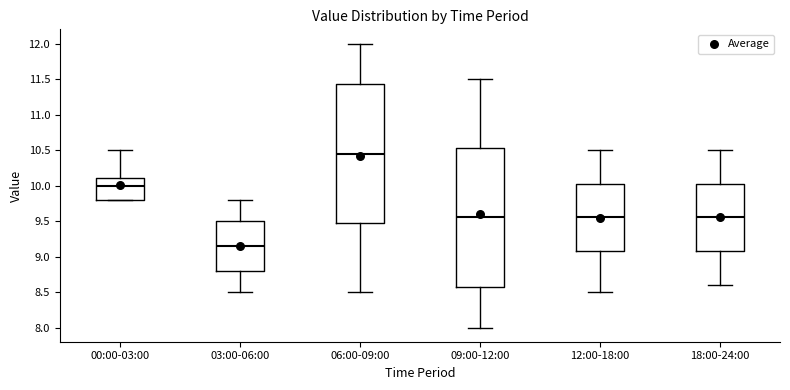

Which box's median line is the lowest?

03:00-06:00